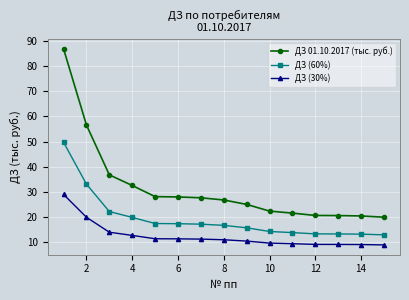

True or false: ДЗ (30%) and ДЗ 01.10.2017 (тыс. руб.) intersect in this chart.

False